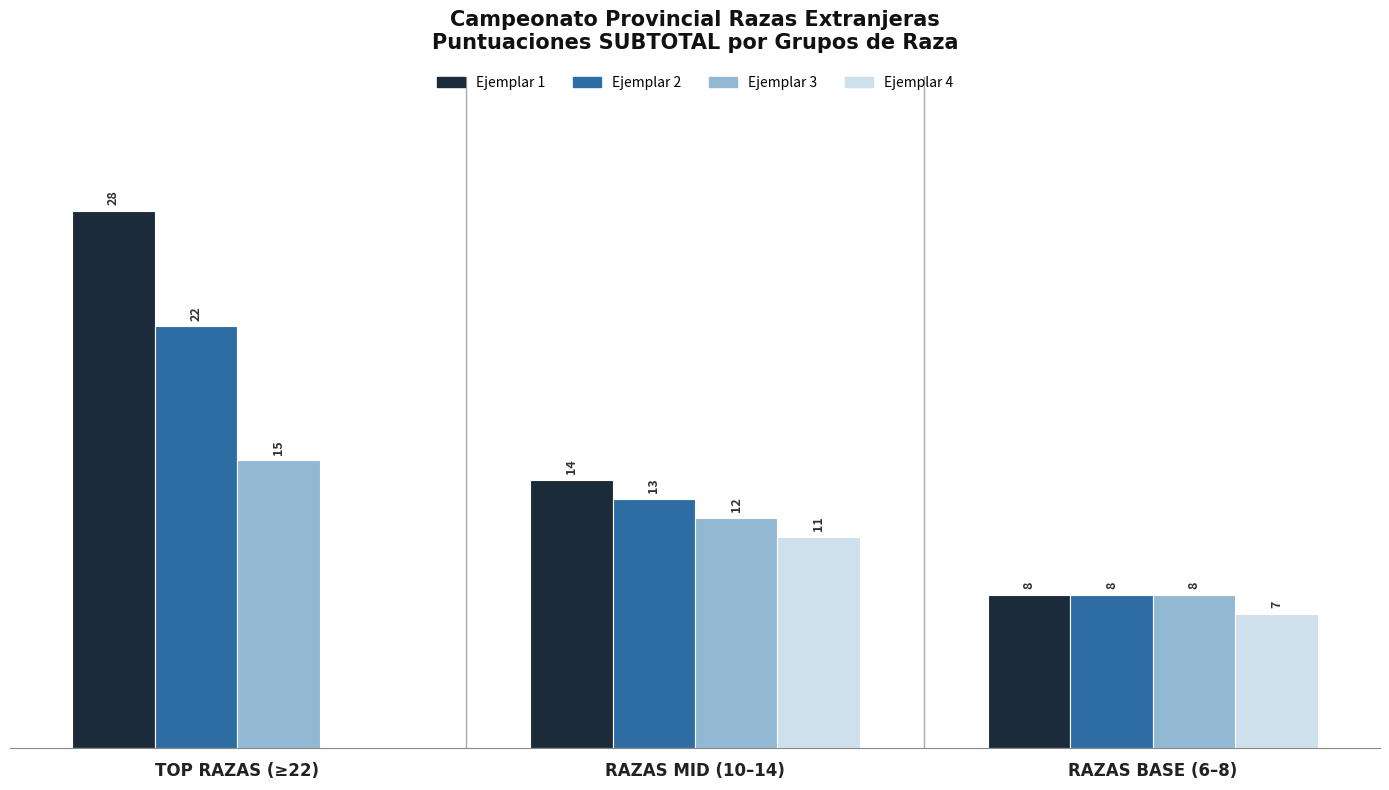

At which label does Ejemplar 4 first exceed 7?

RAZAS MID (10–14)